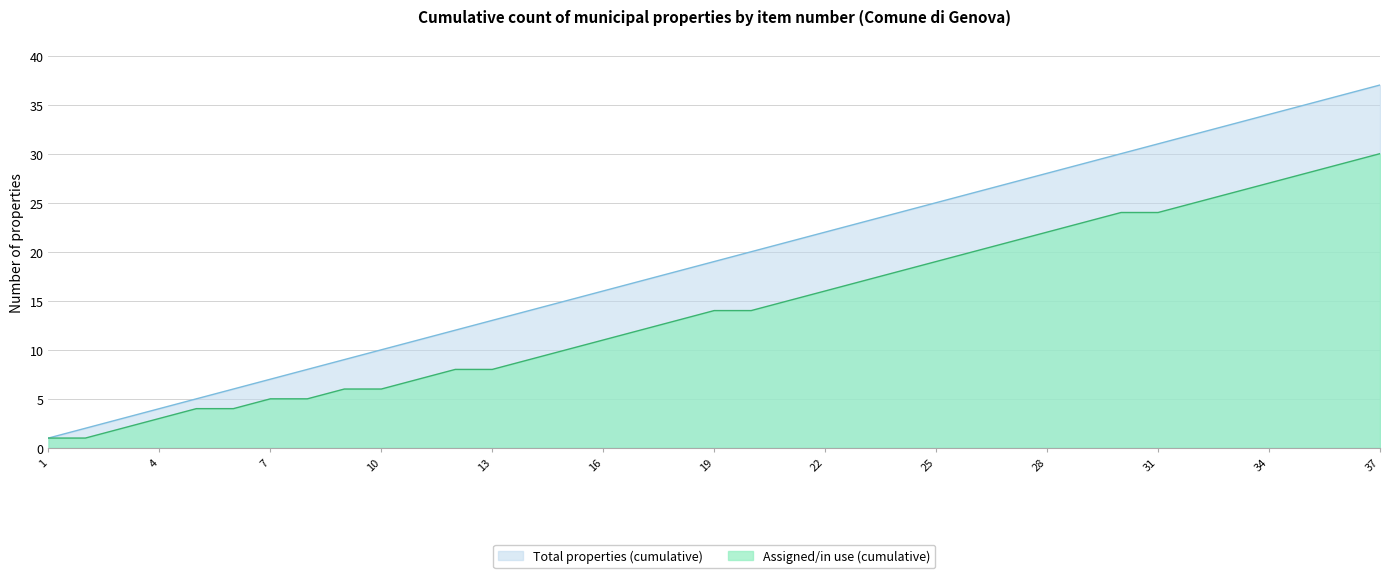

What is the difference between the maximum and minimum values in the Total properties (cumulative) series?

36